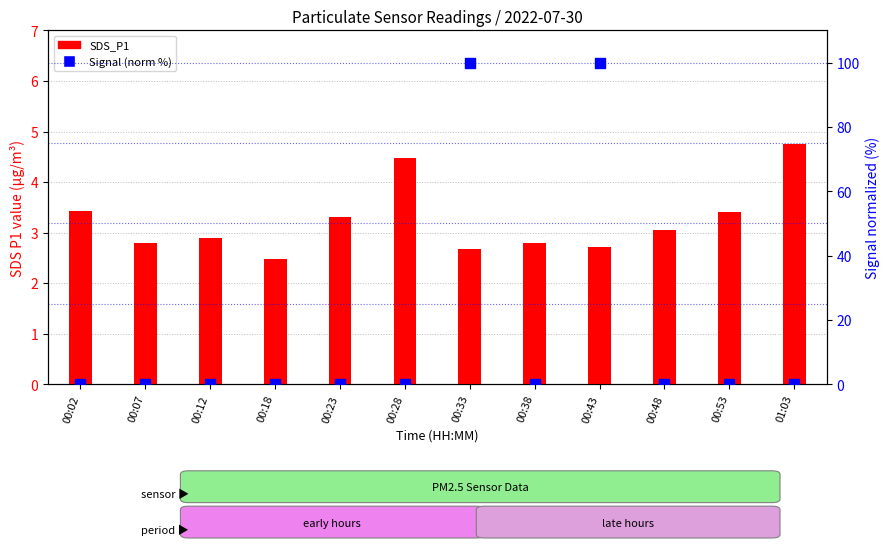

At how many categories does at least one series exceed 6?

2